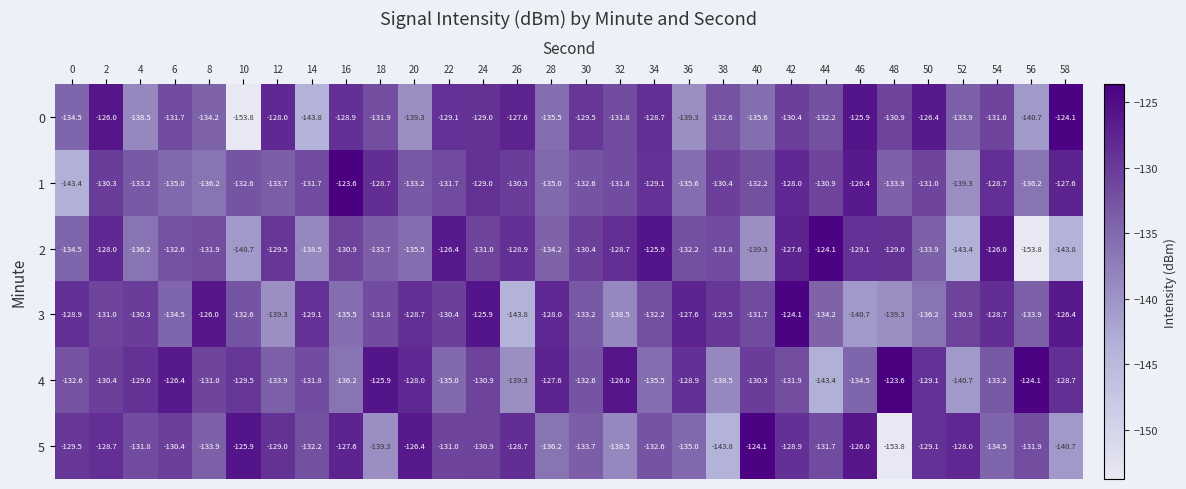

What is the difference between the highest and lowest values at 46?

14.8